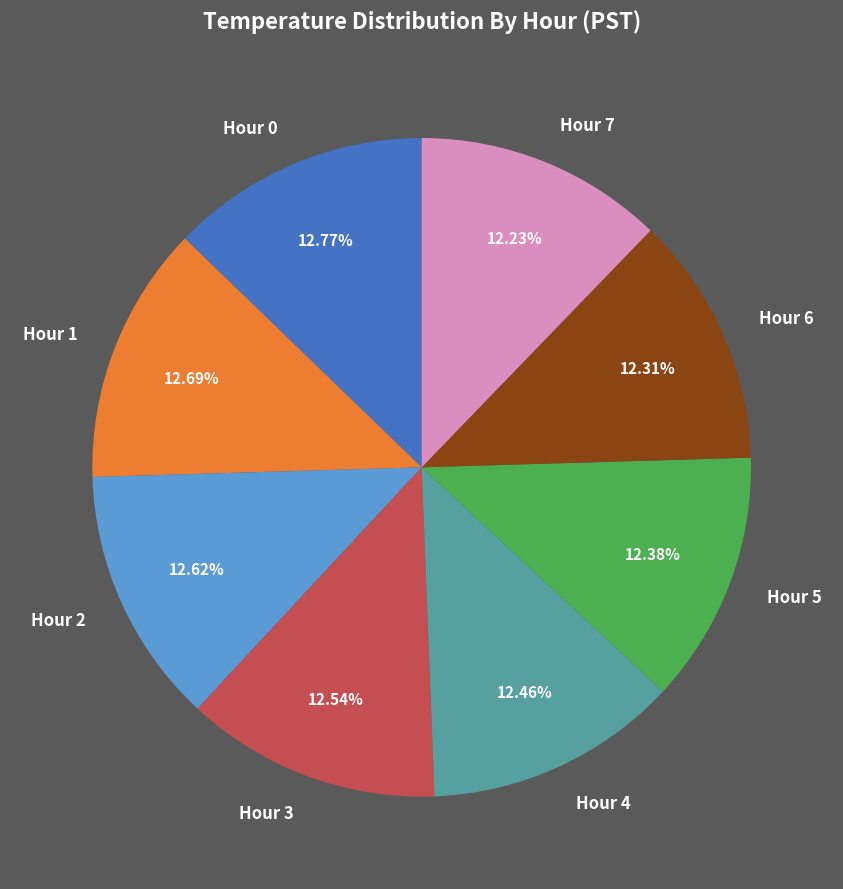

What portion of the pie excludes Hour 1?

87.3%